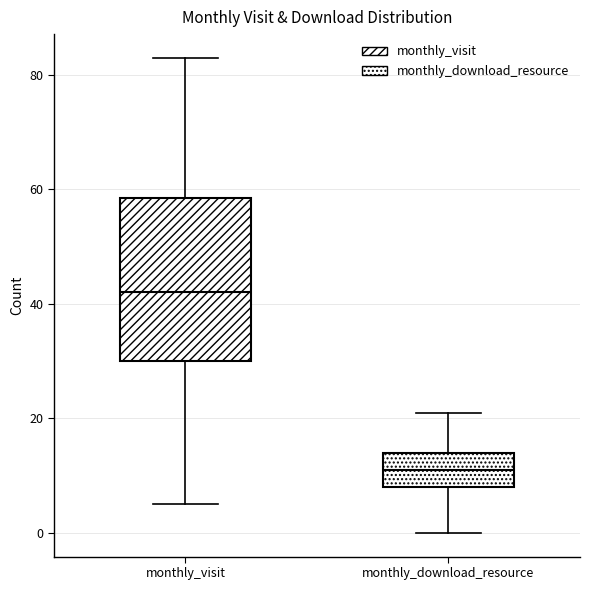

Reading left to right, read every box against the y-axis: the position of its median line, the range the box covers, and the ends of its whiskers. The values are not printed on the chart, so give them approximately, as read against the axis.

monthly_visit: median 42, box 30 to 58, whiskers 6 to 84
monthly_download_resource: median 12, box 8 to 14, whiskers 0 to 22